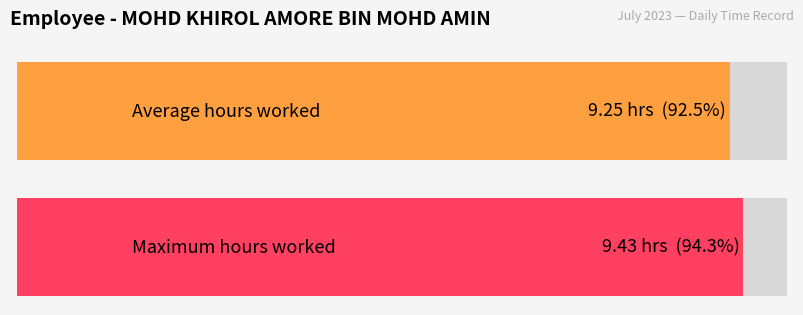

The chart shows a value of 16.0 at 18-Tue. True or false?

False